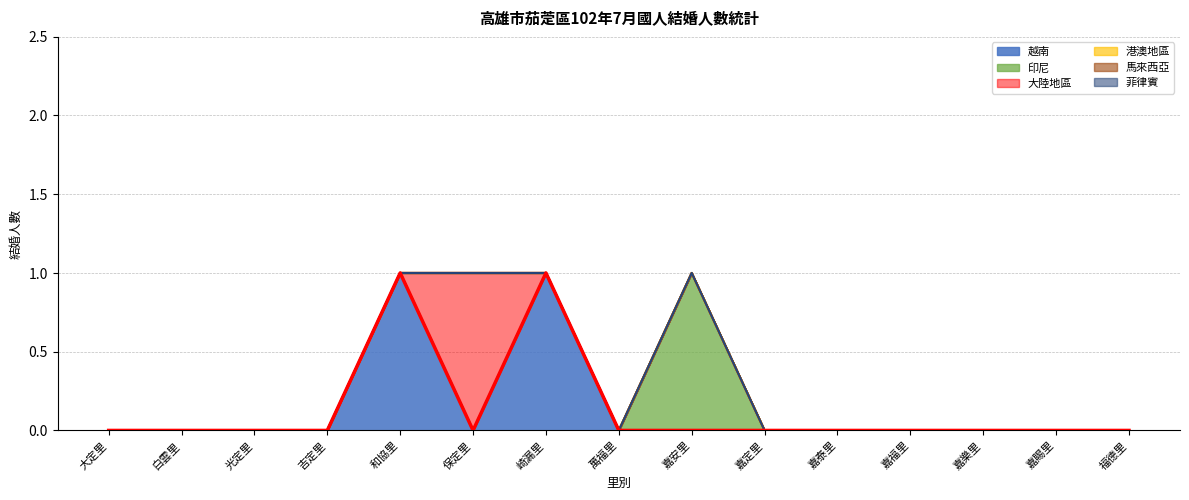

Which series has the largest range (max minus min)?

越南